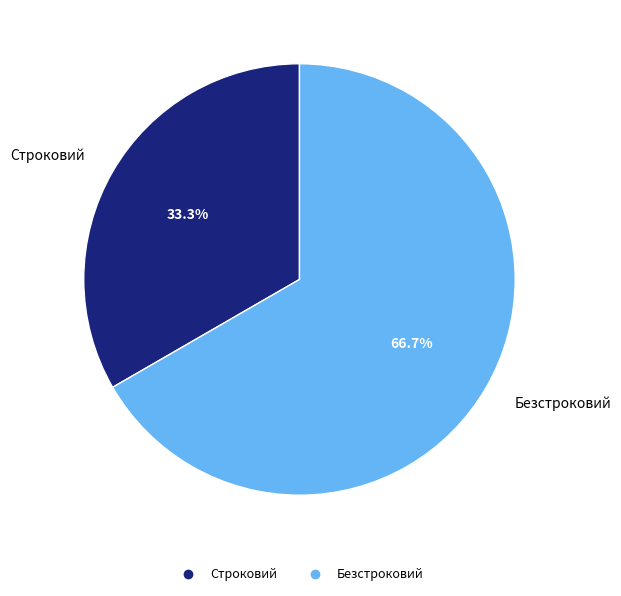

Count the number of slices in the pie.

2